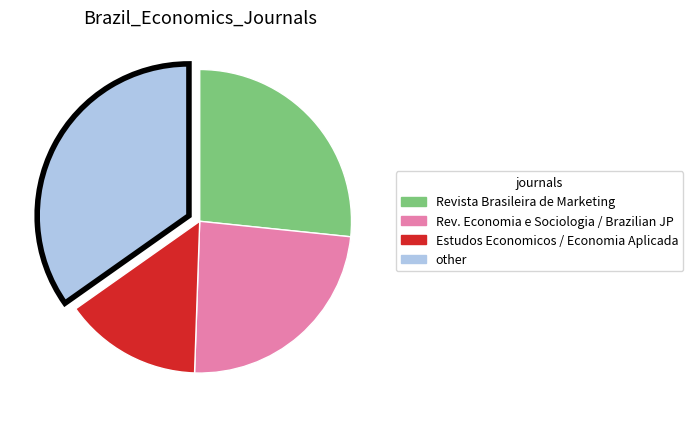

How many slices are in this pie chart?

4